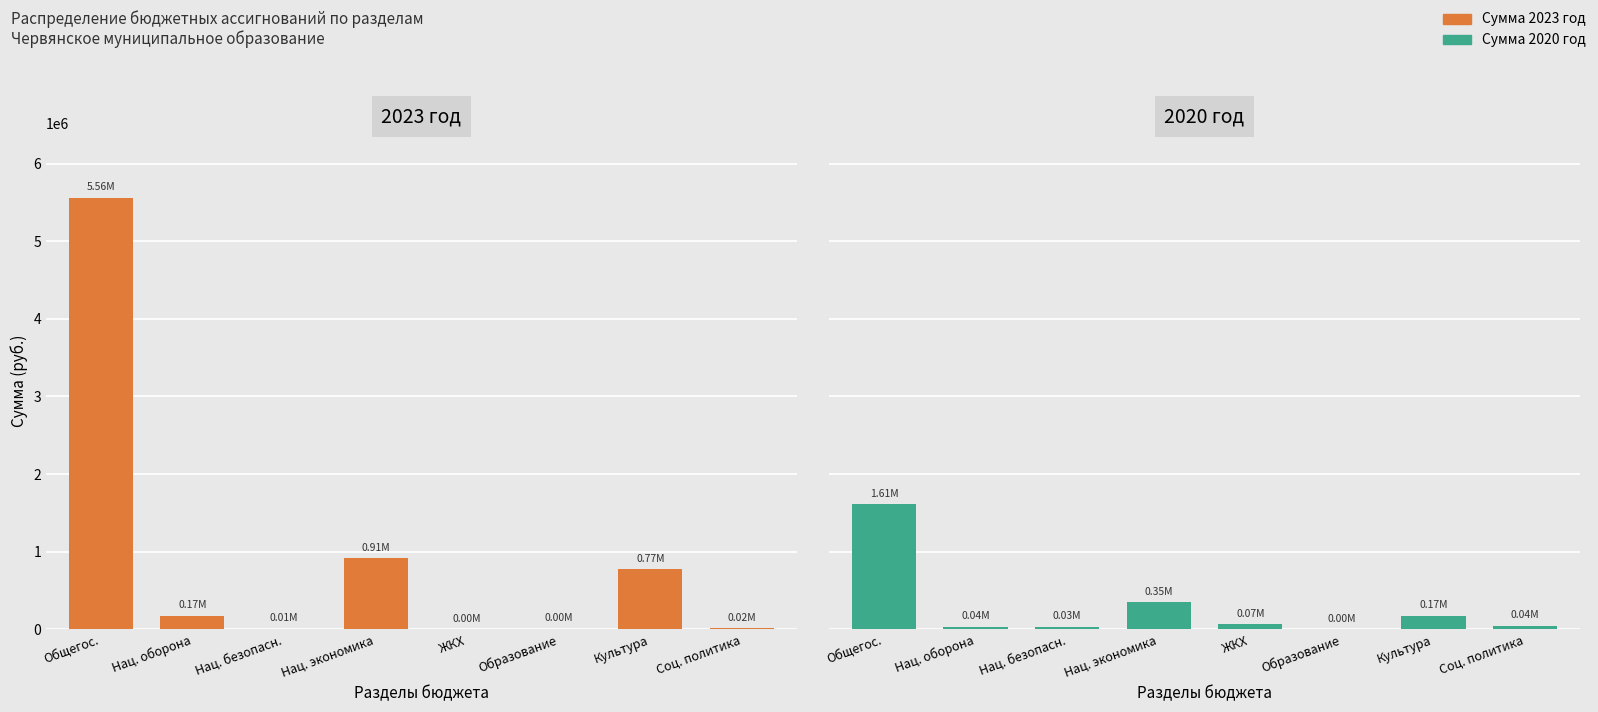

What is the difference between the maximum and minimum values in the 2020 год series?

1608030.0